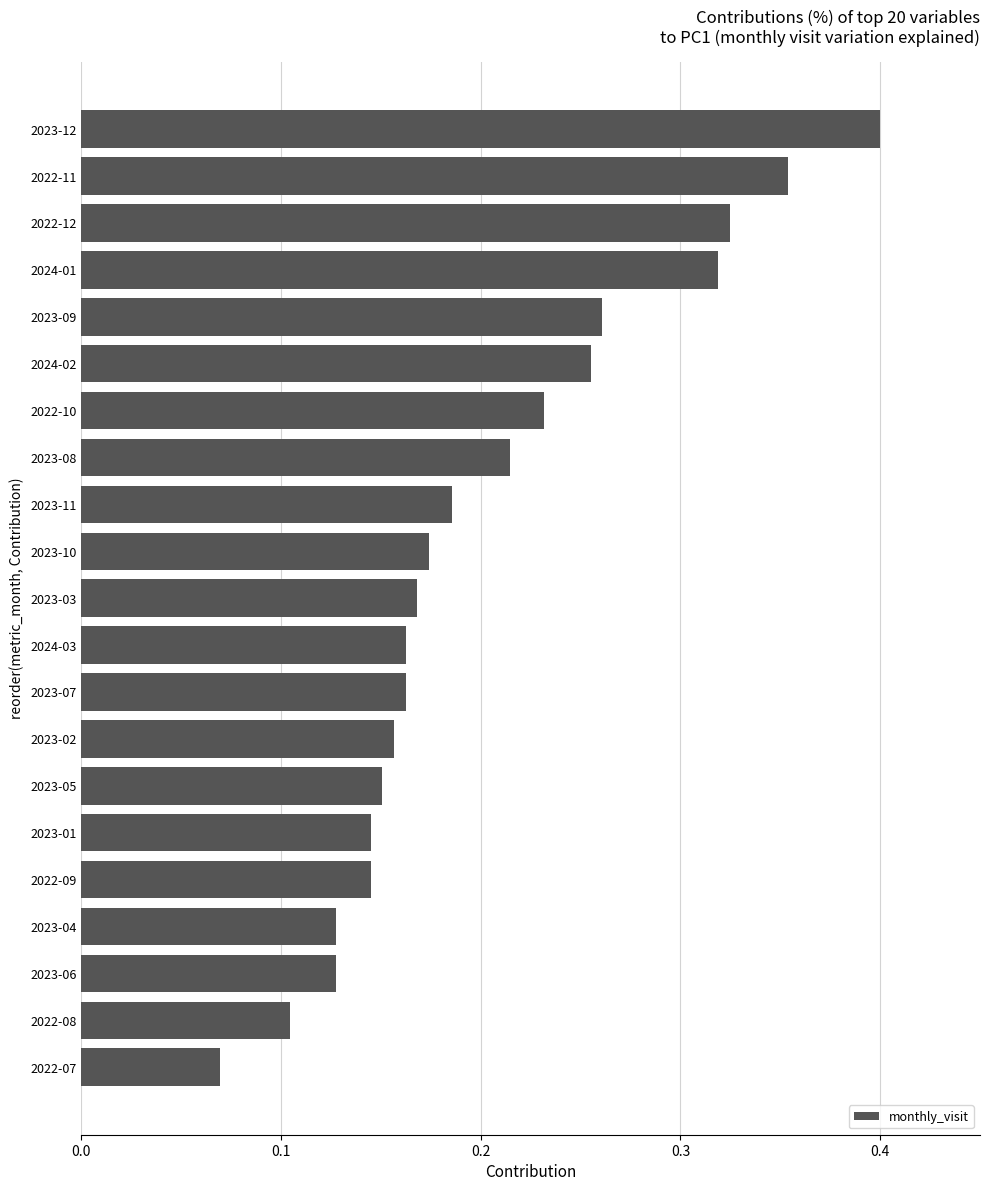

The value at 2023-06 is 0.1. True or false?

True